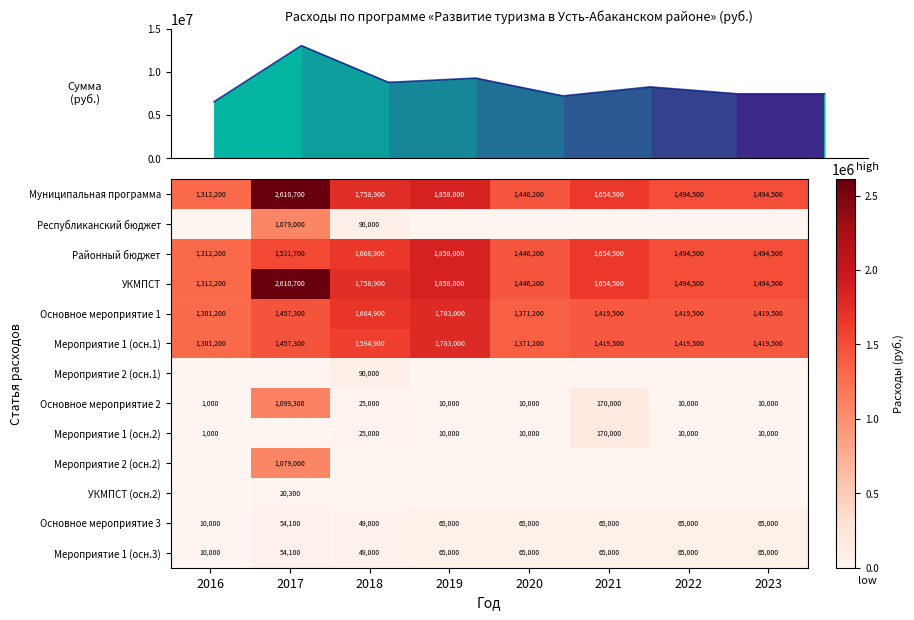

What is the difference between the second highest and minimum values in the Основное мероприятие 3 series?

55000